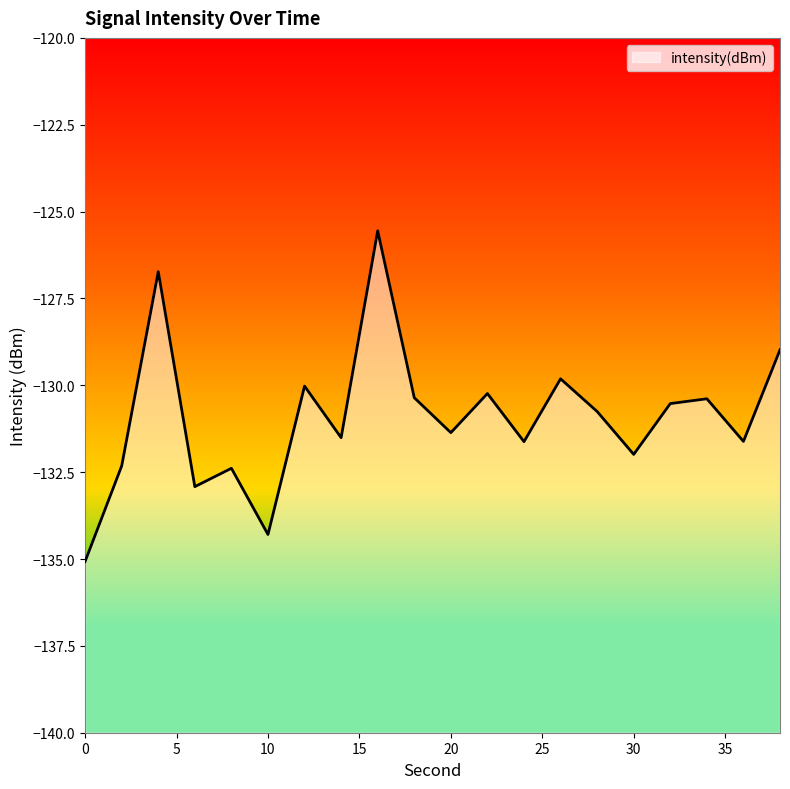

What is the minimum value shown in the chart?

-135.1